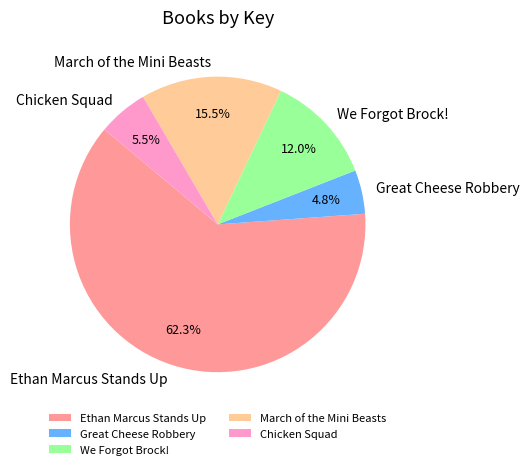

What is the smallest slice in the pie chart?

Great Cheese Robbery